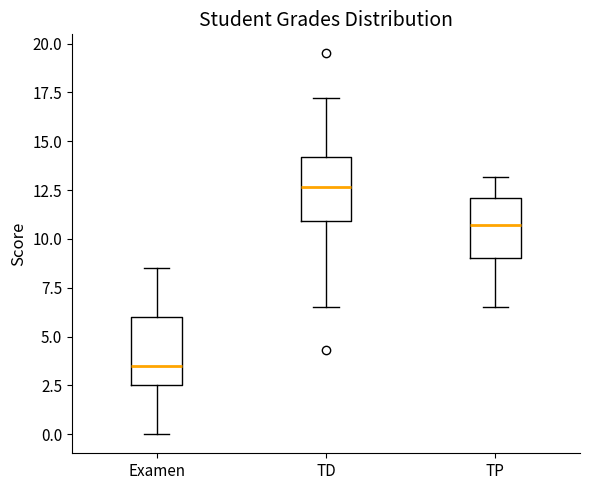

Which box's median line is the highest?

TD